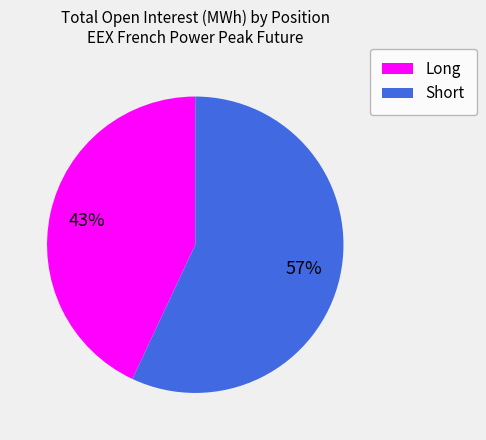

What is the ratio of the value at Short to the value at Long?

1.3